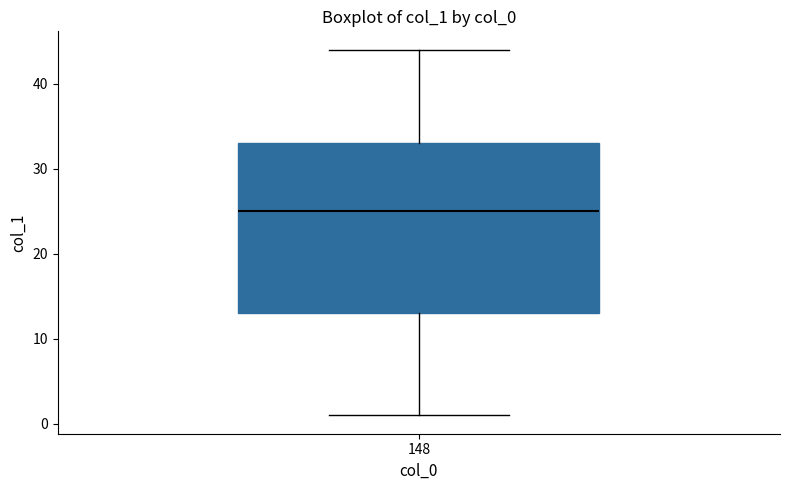

Where does the median line of the box at x = 148 sit on the y-axis? The values are not printed on the chart, so give them approximately, as read against the axis.

25